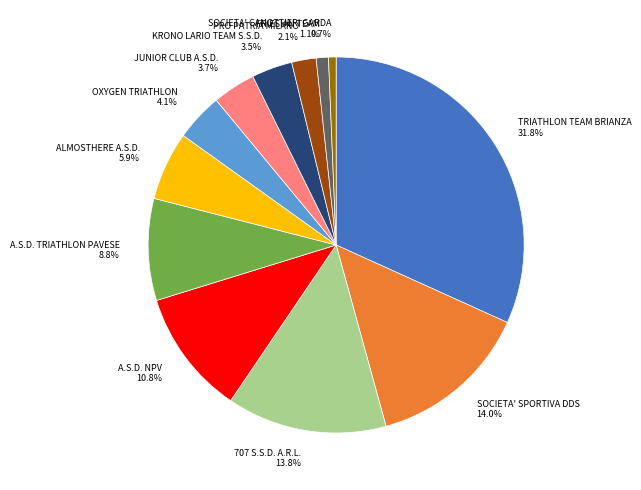

Combined, what portion of the pie is SOCIETA' SPORTIVA DDS and 707 S.S.D. A.R.L.?

27.7%